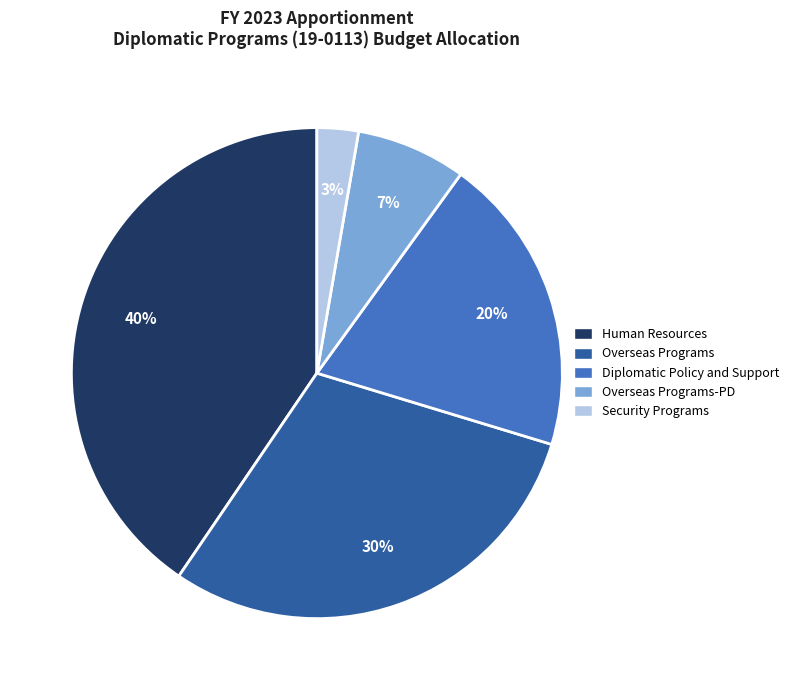

To the nearest percent, what is the average slice percentage?

20%